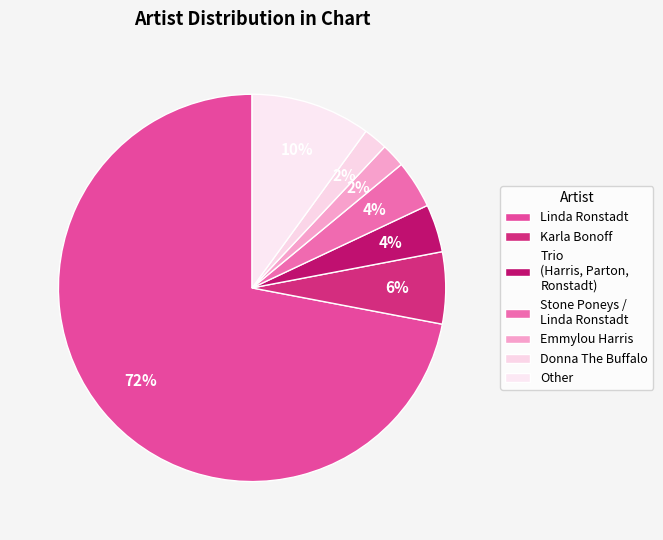

Count the number of slices in the pie.

7